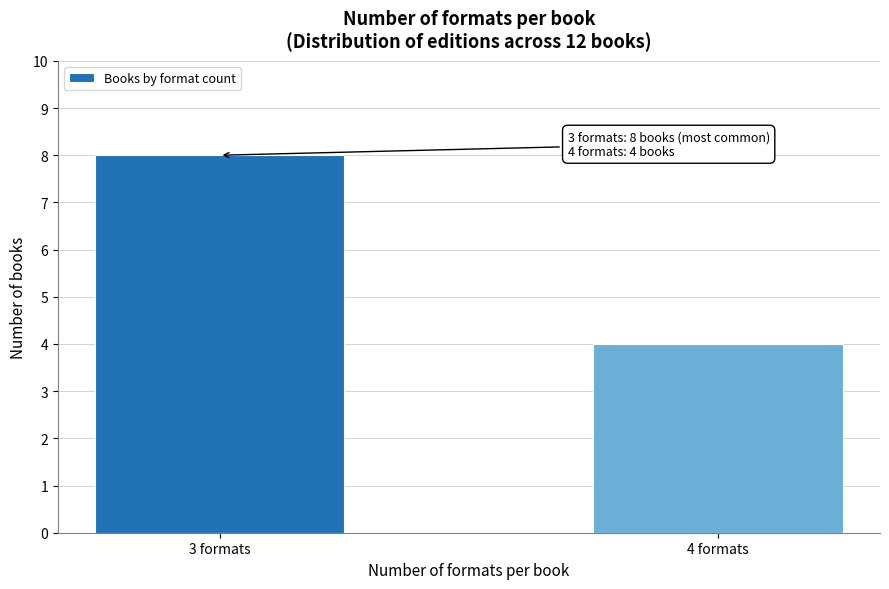

Reading left to right, list all the values displayed in this chart.

3 formats=8	4 formats=4